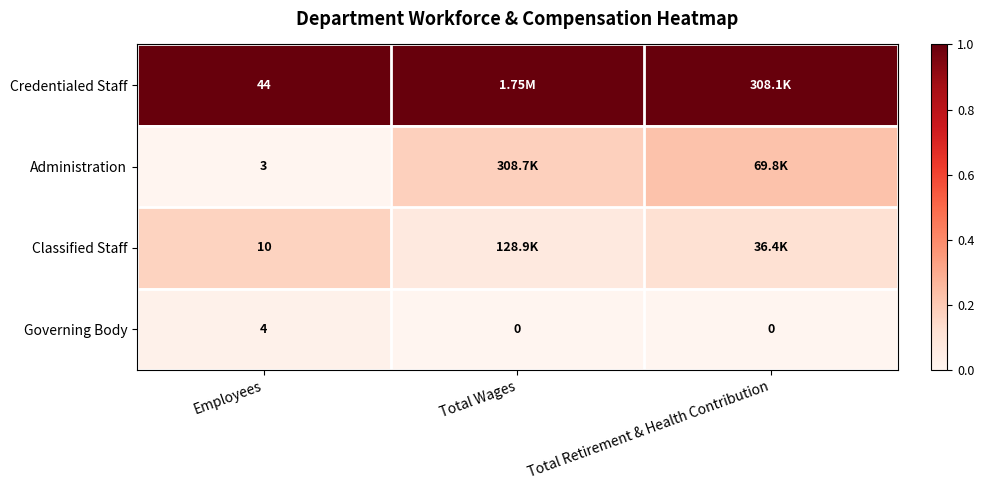

Rank the series by their maximum value, from lowest to highest.

Governing Body, Classified Staff, Administration, Credentialed Staff